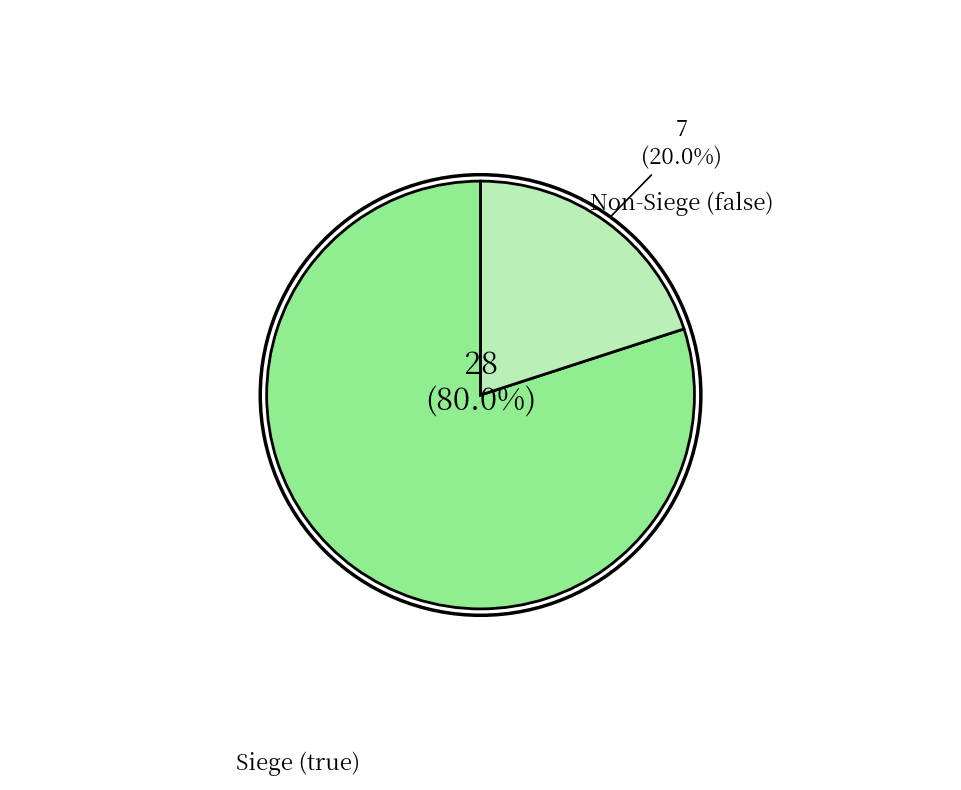

Is there a majority slice in this chart?

Yes